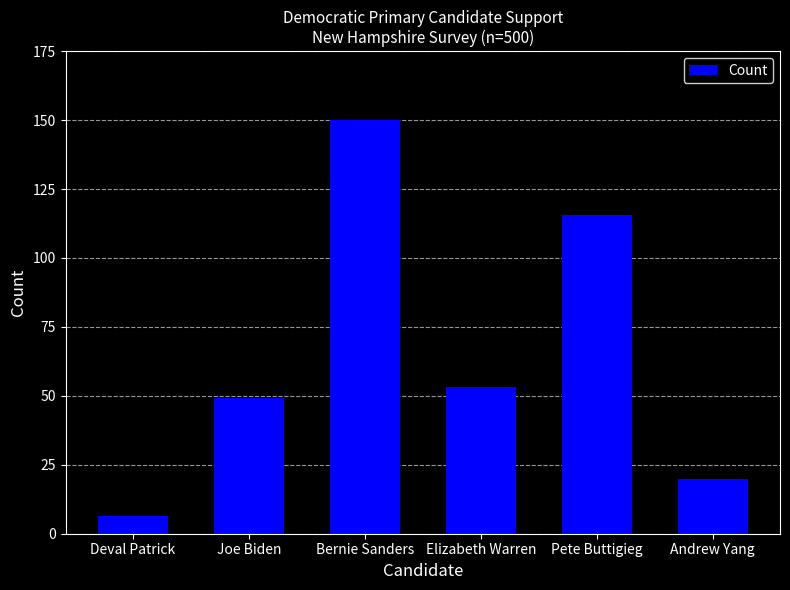

What value does the data have at Elizabeth Warren?

53.1